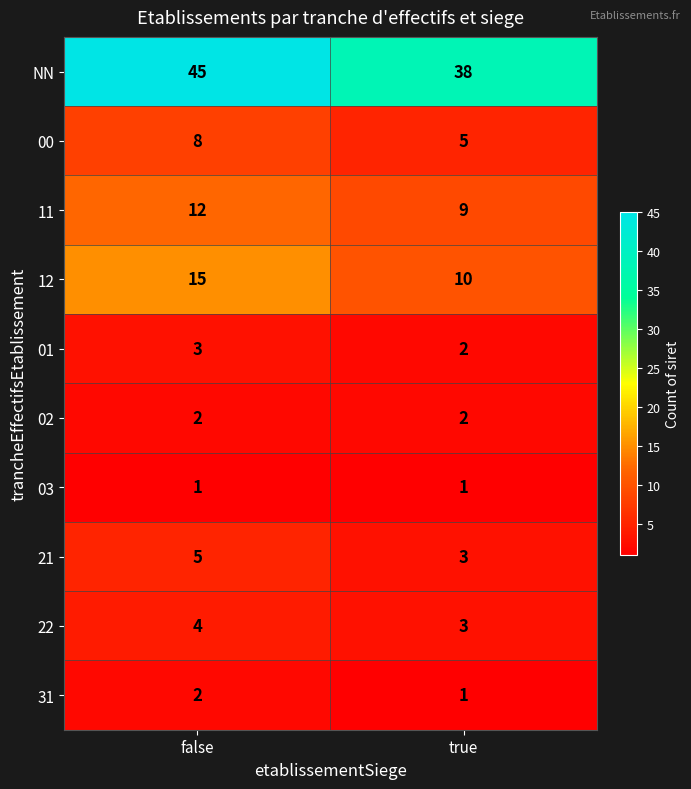

What is the total value across all series at false?

97